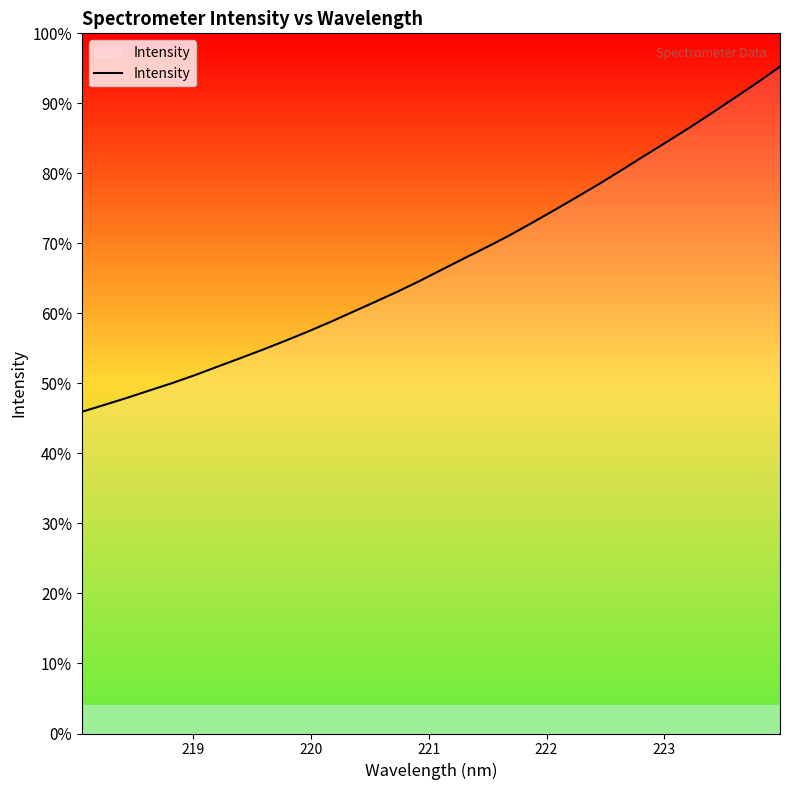

Is this an area chart (filled region under the line)?

Yes